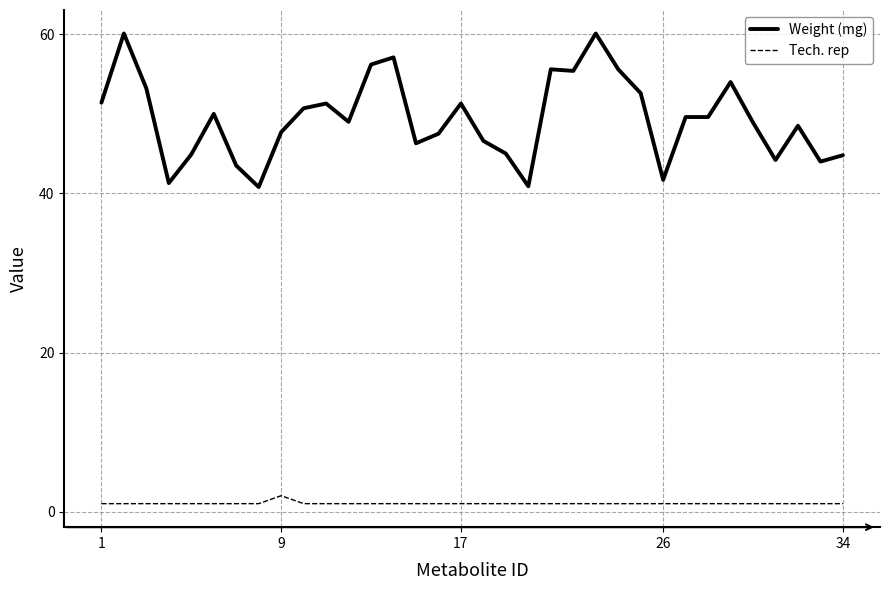

What is the difference between the maximum and second lowest values in the Tech. rep series?

1.0